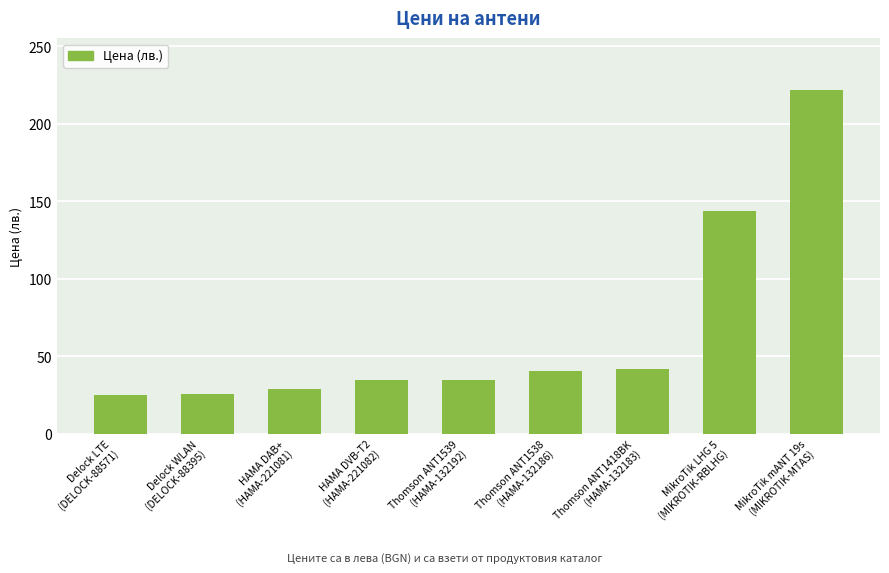

Does the chart contain any negative values?

No